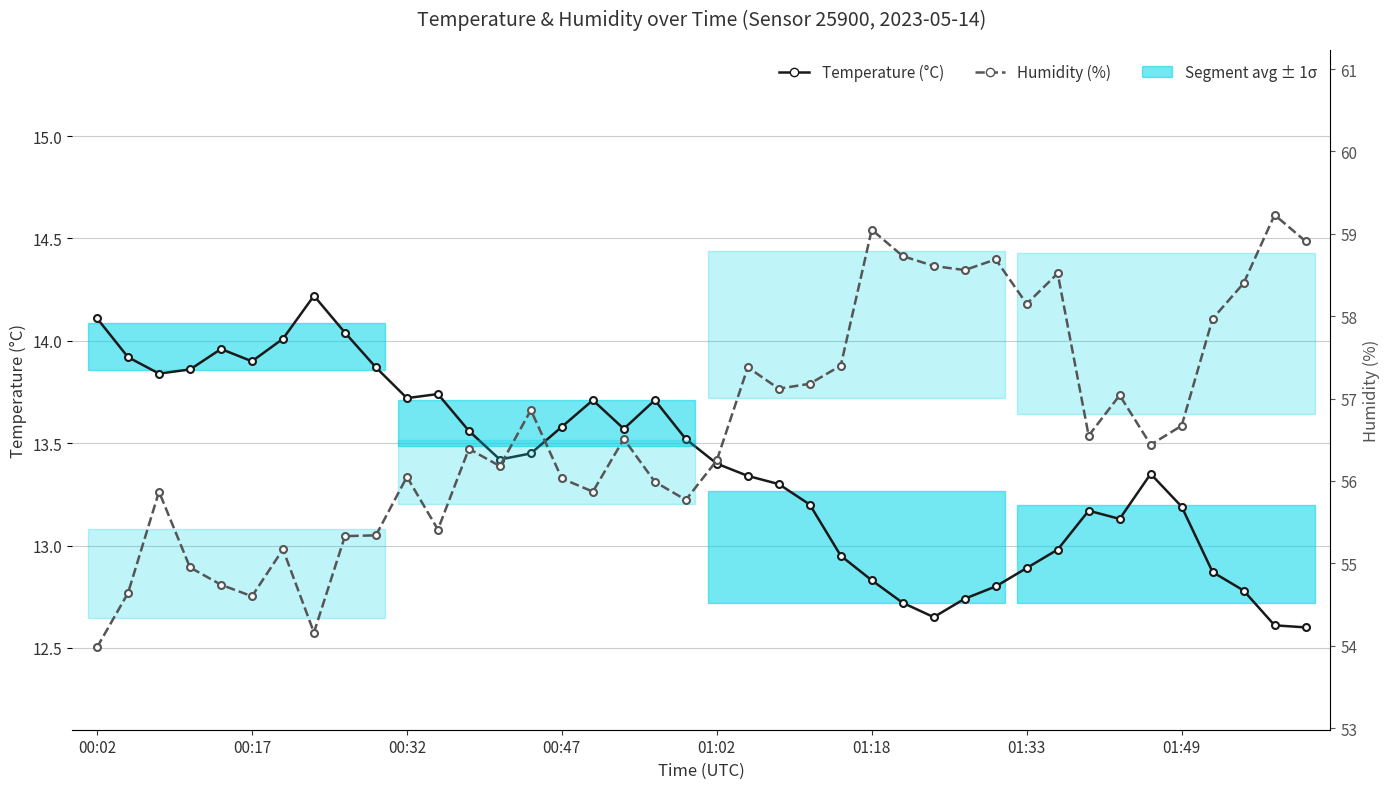

What position from the right is 9?

31